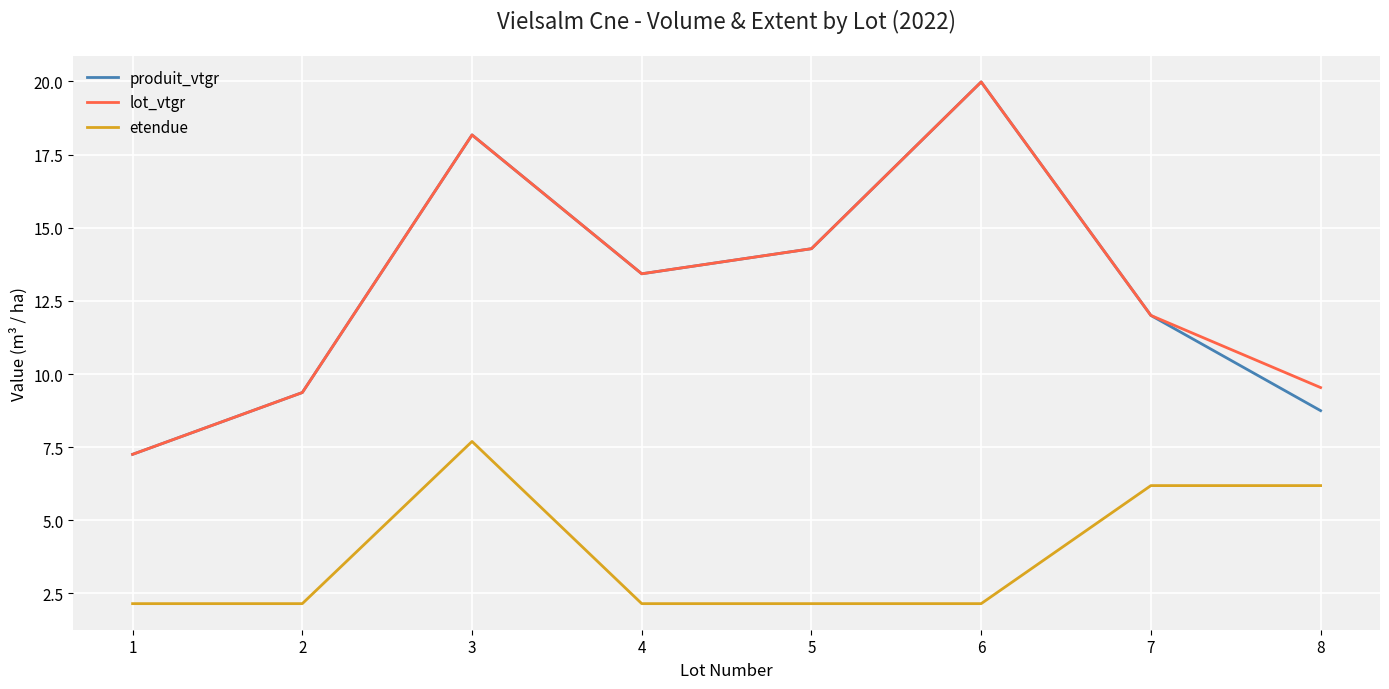

How many values in the produit_vtgr series exceed 13?

4